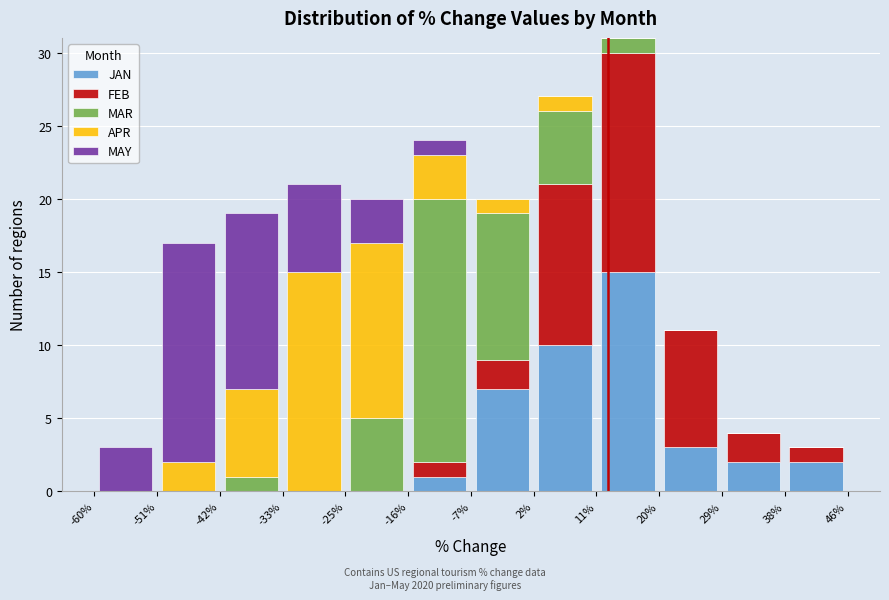

Reading left to right, list every stacked bar in this chart as the range it spans on the x-axis followed by its total height. The values are not printed on the chart, so give them approximately, as read against the axis.

-60% to -51%: 3
-51% to -42%: 17
-42% to -33%: 19
-33% to -25%: 21
-25% to -16%: 20
-16% to -7%: 24
-7% to 2%: 20
2% to 11%: 27
11% to 20%: 31
20% to 29%: 11
29% to 38%: 4
38% to 46%: 3